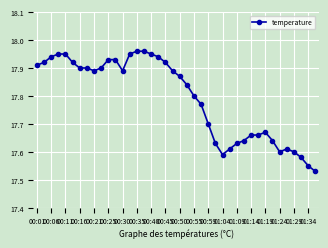

What is the difference between the maximum and minimum values?

0.4